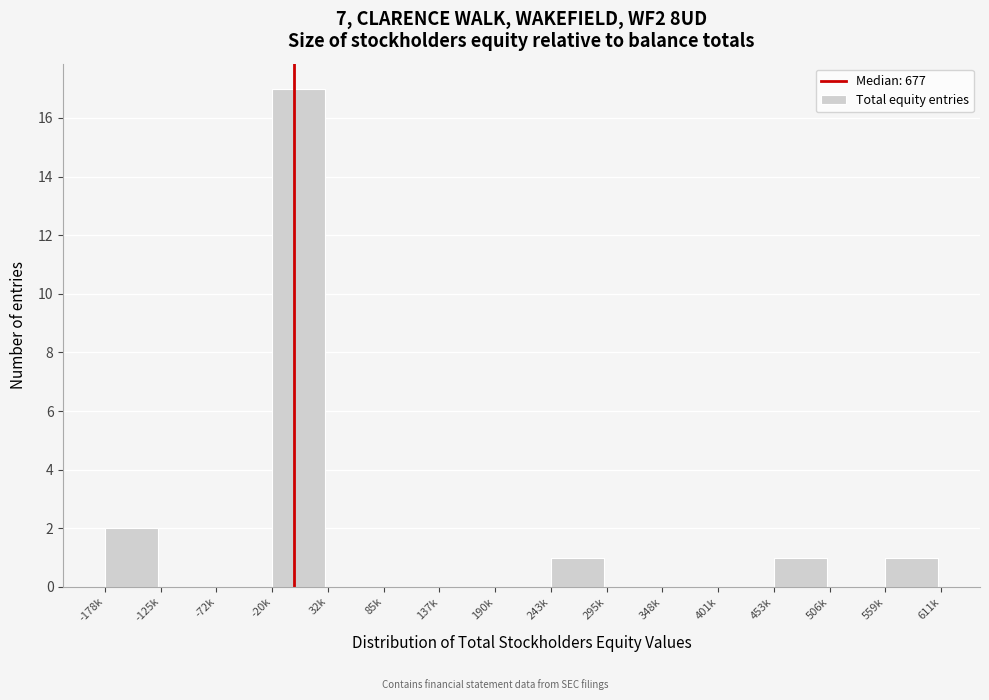

Reading left to right, list all the values displayed in this chart.

-178k=2	-125k=0	-72k=0	-20k=17	32k=0	85k=0	137k=0	190k=0	243k=1	295k=0	348k=0	401k=0	453k=1	506k=0	559k=1